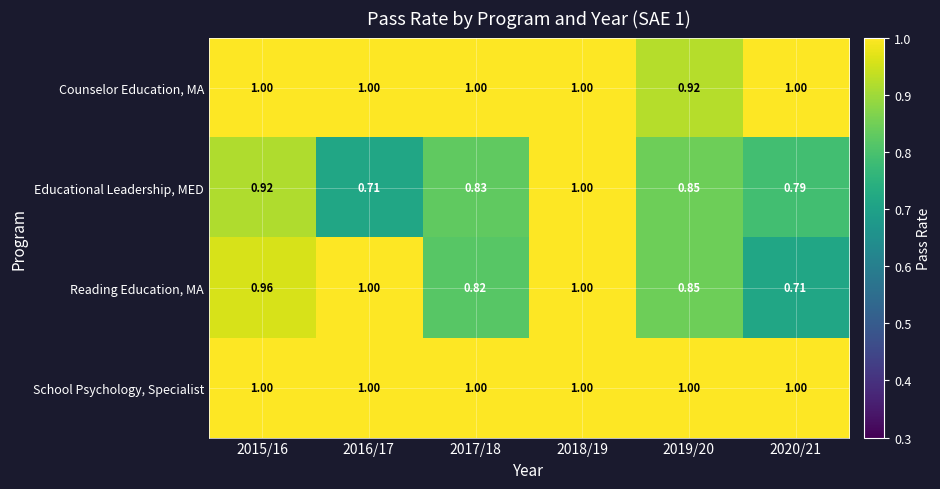

Which series changed the most between 2015/16 and 2017/18?

Reading Education, MA